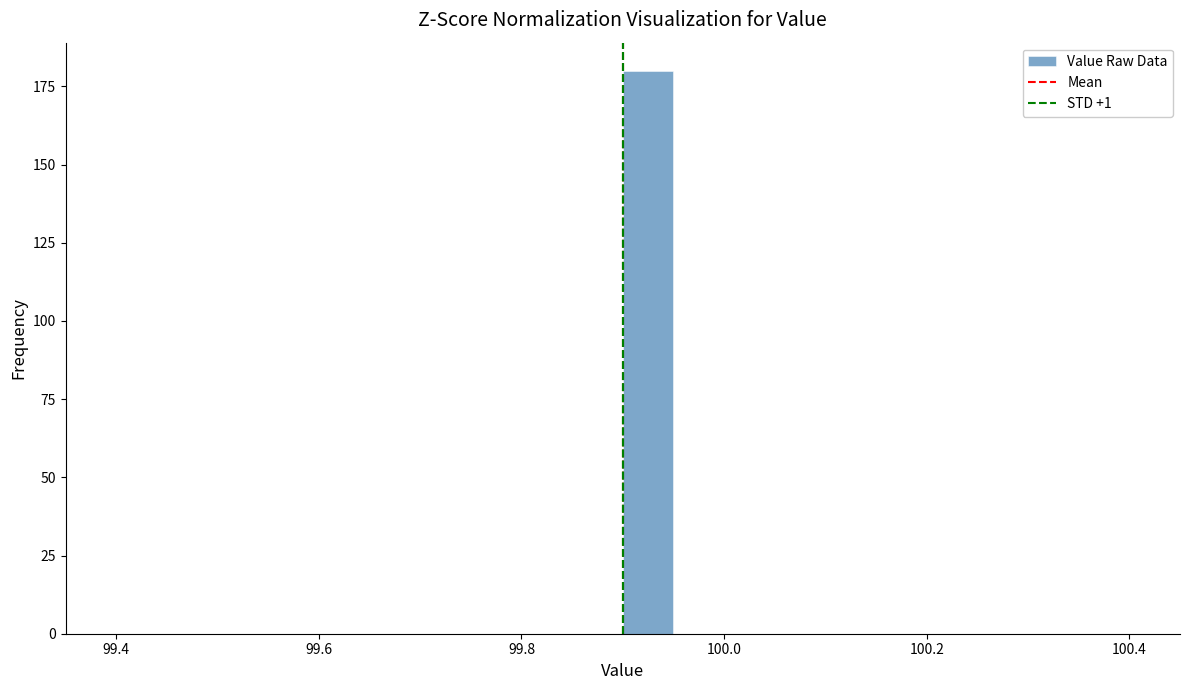

Around what value on the x-axis is the tallest bar? Give the approximate position of its centre, as read against the axis.

99.92